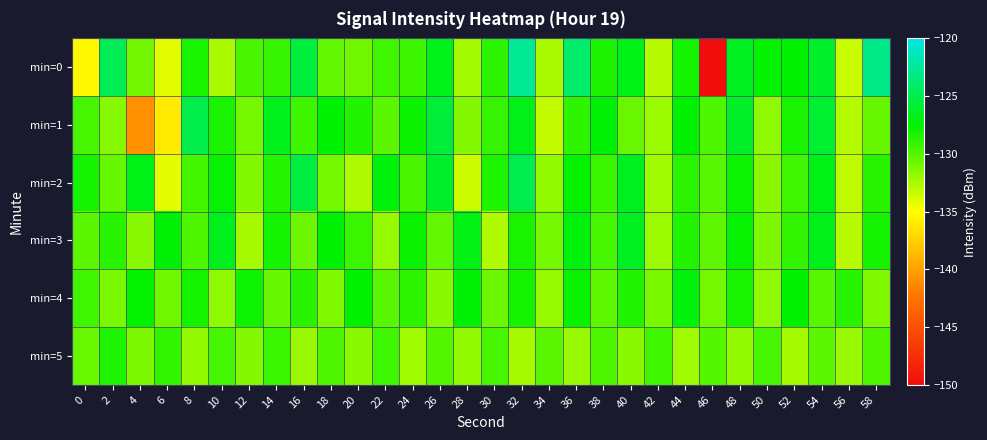

Reading left to right, transcribe all the data shown in this chart.

min=0: 0=-135.4	2=-124.7	4=-130.9	6=-134.1	8=-128.2	10=-132.5	12=-129.7	14=-129.1	16=-125.6	18=-130.4	20=-130.8	22=-129.4	24=-129.3	26=-126.6	28=-132.3	30=-128.8	32=-122.7	34=-132.5	36=-124.0	38=-128.3	40=-126.8	42=-132.8	44=-128.1	46=-149.8	48=-126.5	50=-127.6	52=-127.5	54=-126.1	56=-133.4	58=-123.0
min=1: 0=-129.6	2=-131.4	4=-140.8	6=-136.0	8=-125.0	10=-128.3	12=-130.9	14=-126.6	16=-129.4	18=-127.4	20=-128.5	22=-130.2	24=-127.8	26=-125.6	28=-131.4	30=-129.1	32=-126.7	34=-133.2	36=-128.9	38=-127.3	40=-130.6	42=-132.1	44=-127.5	46=-129.8	48=-126.2	50=-131.7	52=-128.3	54=-125.9	56=-132.8	58=-130.5
min=2: 0=-128.1	2=-130.5	4=-126.8	6=-134.2	8=-129.5	10=-127.7	12=-131.3	14=-128.6	16=-125.4	18=-130.9	20=-132.6	22=-127.2	24=-129.7	26=-126.1	28=-133.5	30=-128.4	32=-124.9	34=-131.8	36=-127.6	38=-129.3	40=-126.5	42=-132.2	44=-128.8	46=-130.1	48=-127.9	50=-131.6	52=-129.4	54=-126.8	56=-133.1	58=-128.7
min=3: 0=-130.2	2=-128.7	4=-131.5	6=-127.3	8=-129.8	10=-126.6	12=-132.4	14=-128.1	16=-130.7	18=-127.5	20=-129.2	22=-131.9	24=-127.8	26=-130.4	28=-126.9	30=-132.7	32=-128.3	34=-130.9	36=-127.1	38=-129.6	40=-126.4	42=-132.1	44=-128.5	46=-130.3	48=-127.7	50=-131.2	52=-129.0	54=-126.7	56=-132.9	58=-128.2
min=4: 0=-129.4	2=-131.1	4=-127.6	6=-130.8	8=-128.2	10=-131.7	12=-127.9	14=-130.5	16=-128.7	18=-131.3	20=-127.5	22=-130.1	24=-128.9	26=-131.5	28=-127.3	30=-130.7	32=-128.1	34=-131.9	36=-127.7	38=-130.3	40=-128.5	42=-131.1	44=-127.1	46=-130.9	48=-128.3	50=-131.7	52=-127.5	54=-130.1	56=-128.7	58=-131.3
min=5: 0=-130.6	2=-128.4	4=-131.2	6=-129.0	8=-131.8	10=-129.6	12=-131.4	14=-129.2	16=-132.0	18=-129.8	20=-131.6	22=-129.4	24=-132.2	26=-130.0	28=-131.8	30=-129.6	32=-132.4	34=-130.2	36=-132.0	38=-129.8	40=-131.6	42=-129.4	44=-132.2	46=-130.0	48=-131.8	50=-129.6	52=-132.4	54=-130.2	56=-132.0	58=-129.8